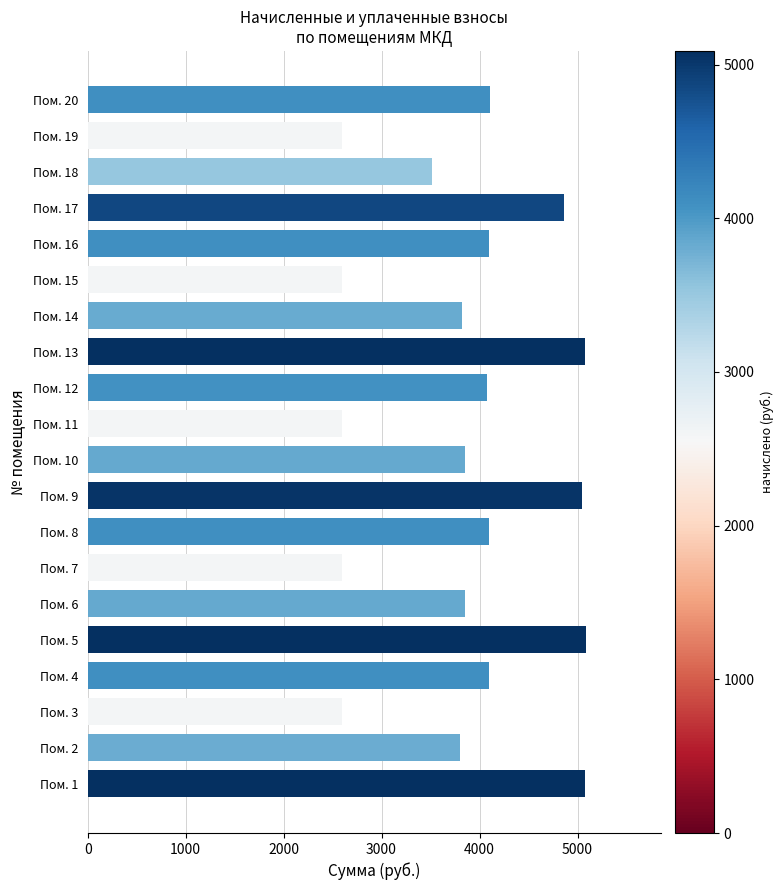

What is the maximum value shown in the chart?

5088.6